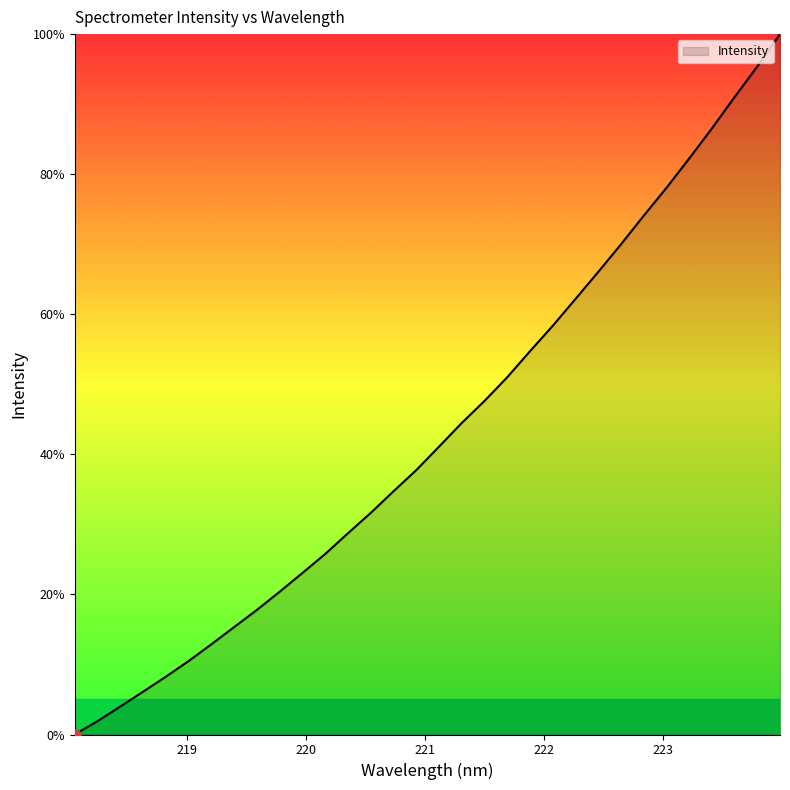

How many lines are shown in the chart?

1